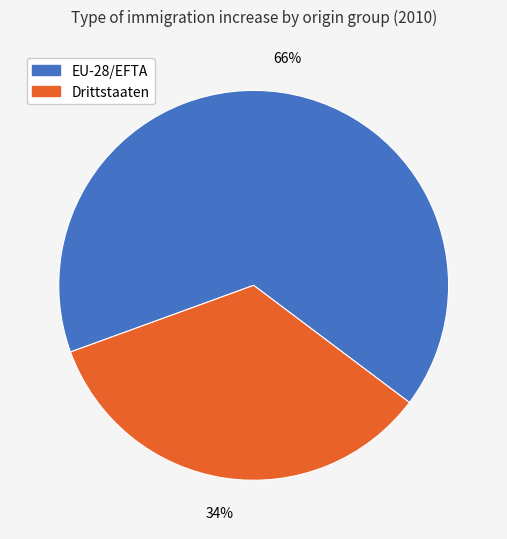

How many slices are in this pie chart?

2